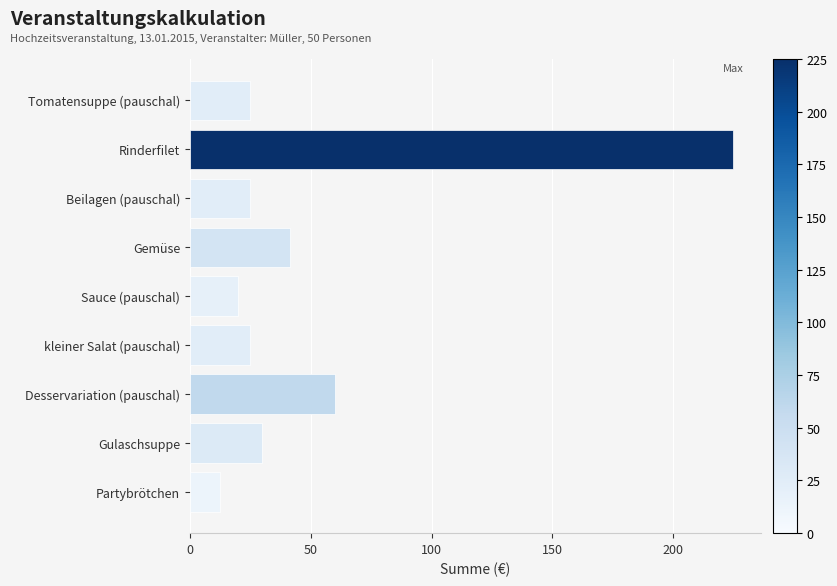

Which has a higher value, Beilagen (pauschal) or Sauce (pauschal)?

Beilagen (pauschal)